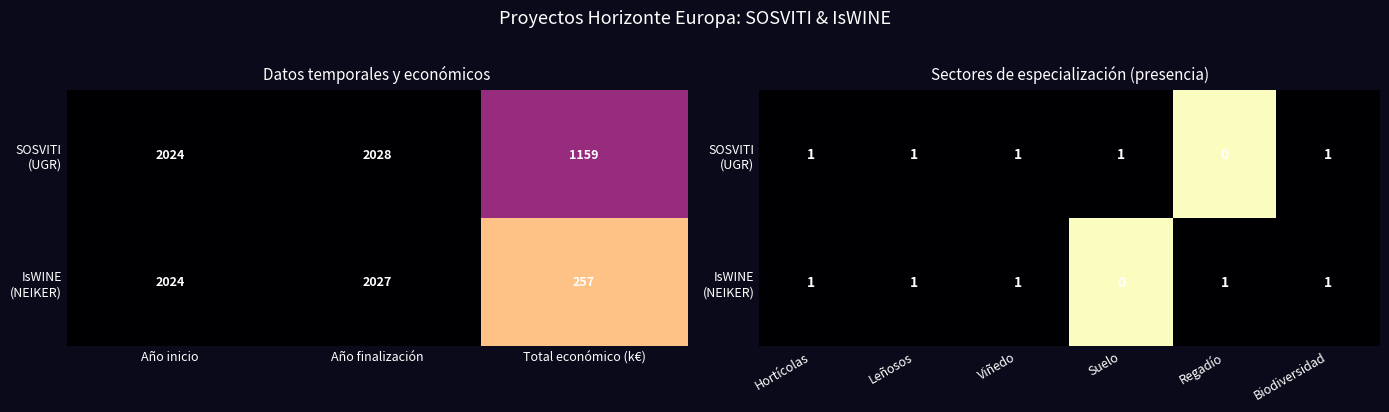

What is the difference between the maximum and minimum values in the SOSVITI (UGR) series?

1